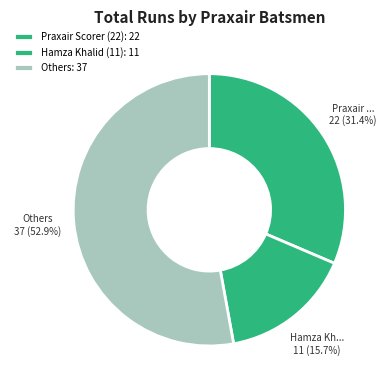

How many segments does this pie chart have?

3